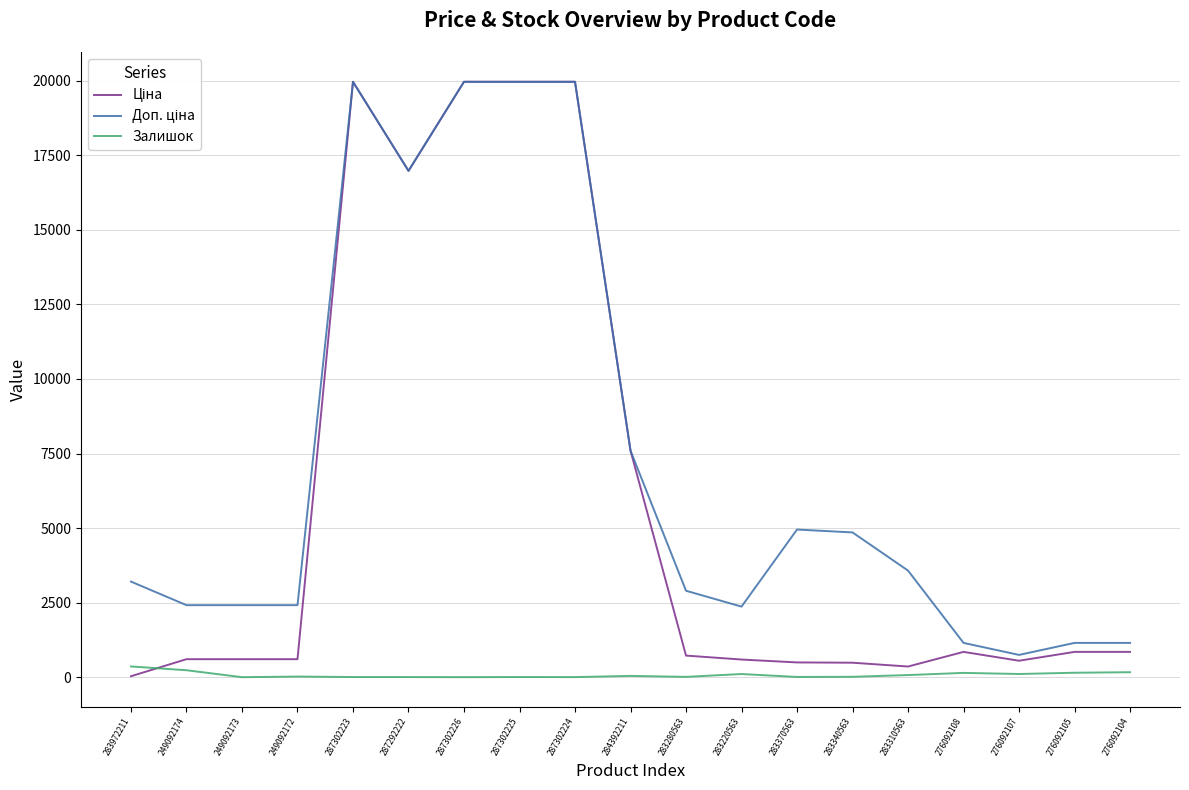

Is it true that Залишок equals 5.0 at 287302223?

True